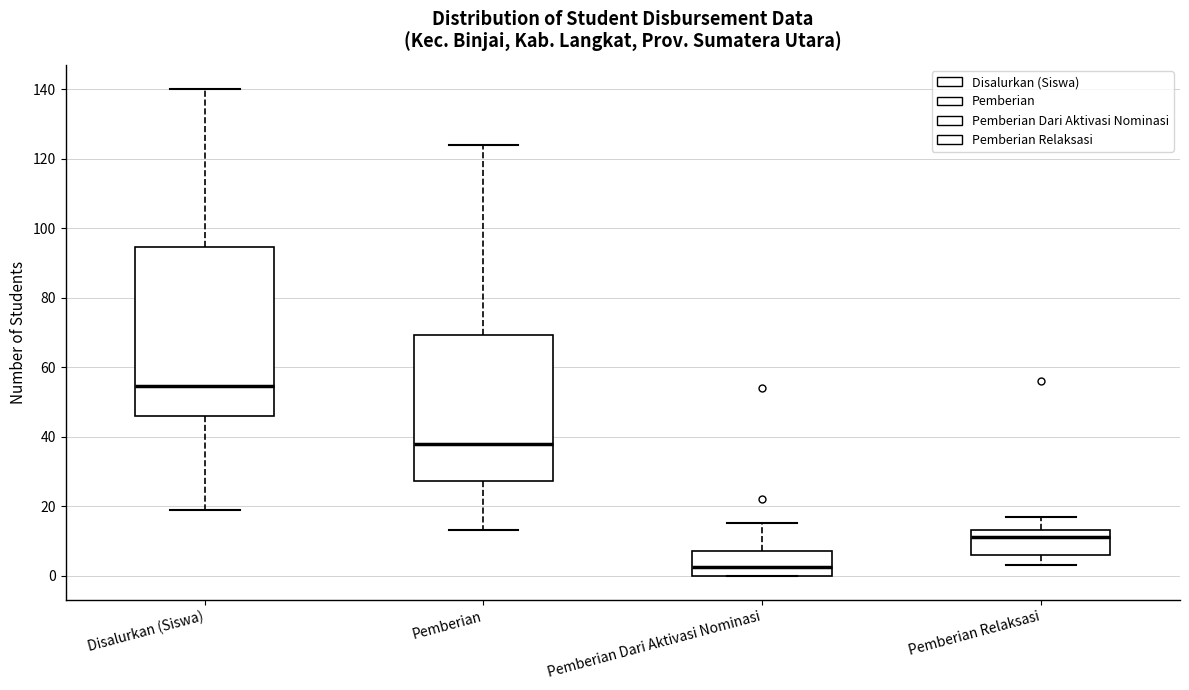

Reading left to right, read every box against the y-axis: the position of its median line, the range the box covers, and the ends of its whiskers. The values are not printed on the chart, so give them approximately, as read against the axis.

Disalurkan (Siswa): median 54, box 46 to 94, whiskers 20 to 140
Pemberian: median 38, box 28 to 70, whiskers 14 to 124
Pemberian Dari Aktivasi Nominasi: median 2, box 0 to 8, whiskers 0 to 16
Pemberian Relaksasi: median 12, box 6 to 14, whiskers 4 to 18